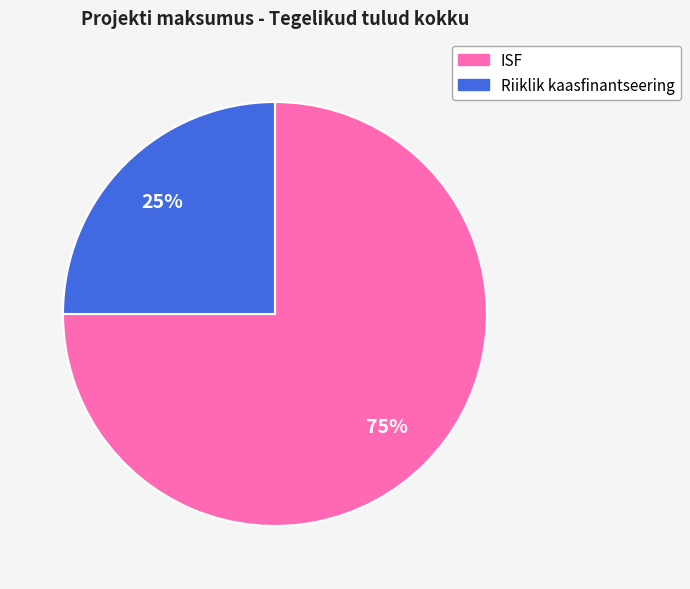

To the nearest percent, what percentage of the pie is Riiklik kaasfinantseering?

25%